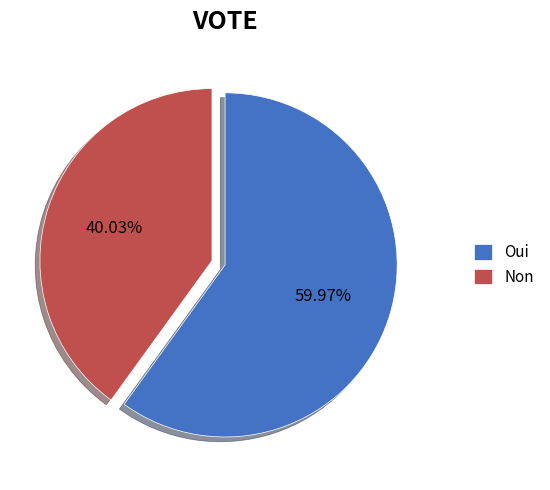

To the nearest percent, what portion does Non represent?

40%